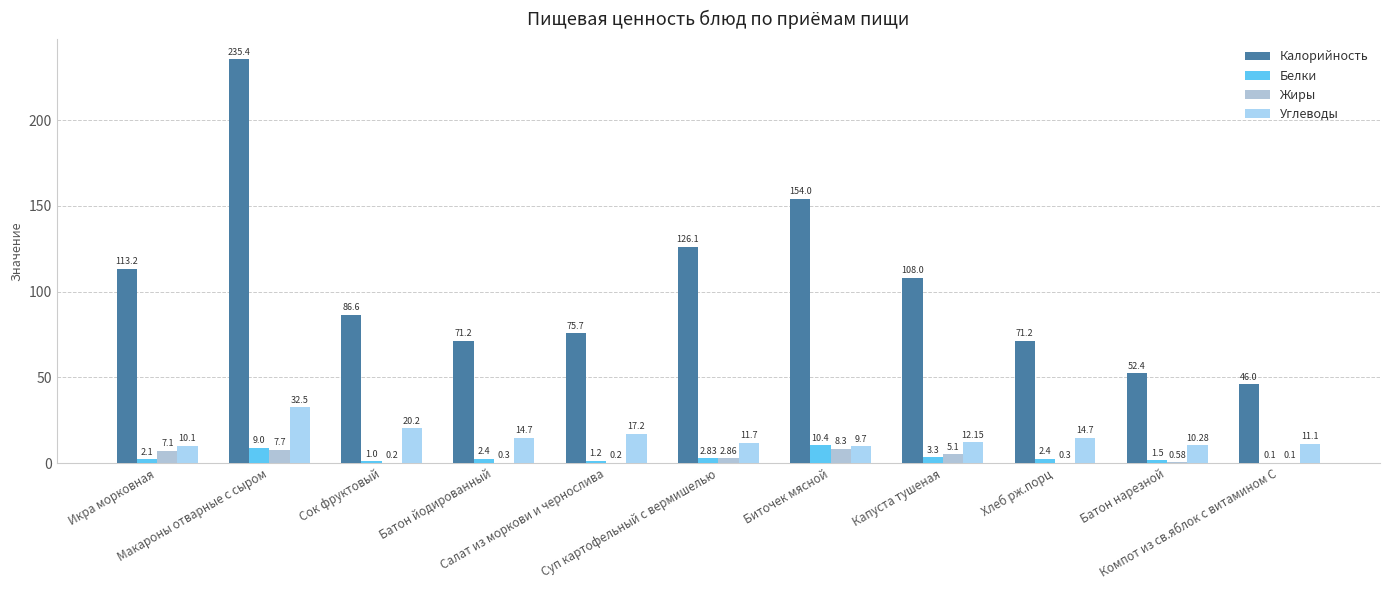

Reading right to left, list all the values displayed in this chart.

Калорийность: Компот из св.яблок с витамином С=46.0	Батон нарезной=52.4	Хлеб рж.порц=71.2	Капуста тушеная=108.0	Биточек мясной=154.0	Суп картофельный с вермишелью=126.1	Салат из моркови и чернослива=75.7	Батон йодированный=71.2	Сок фруктовый=86.6	Макароны отварные с сыром=235.4	Икра морковная=113.2
Белки: Компот из св.яблок с витамином С=0.1	Батон нарезной=1.5	Хлеб рж.порц=2.4	Капуста тушеная=3.3	Биточек мясной=10.4	Суп картофельный с вермишелью=2.8	Салат из моркови и чернослива=1.2	Батон йодированный=2.4	Сок фруктовый=1.0	Макароны отварные с сыром=9.0	Икра морковная=2.1
Жиры: Компот из св.яблок с витамином С=0.1	Батон нарезной=0.6	Хлеб рж.порц=0.3	Капуста тушеная=5.1	Биточек мясной=8.3	Суп картофельный с вермишелью=2.9	Салат из моркови и чернослива=0.2	Батон йодированный=0.3	Сок фруктовый=0.2	Макароны отварные с сыром=7.7	Икра морковная=7.1
Углеводы: Компот из св.яблок с витамином С=11.1	Батон нарезной=10.3	Хлеб рж.порц=14.7	Капуста тушеная=12.2	Биточек мясной=9.7	Суп картофельный с вермишелью=11.7	Салат из моркови и чернослива=17.2	Батон йодированный=14.7	Сок фруктовый=20.2	Макароны отварные с сыром=32.5	Икра морковная=10.1